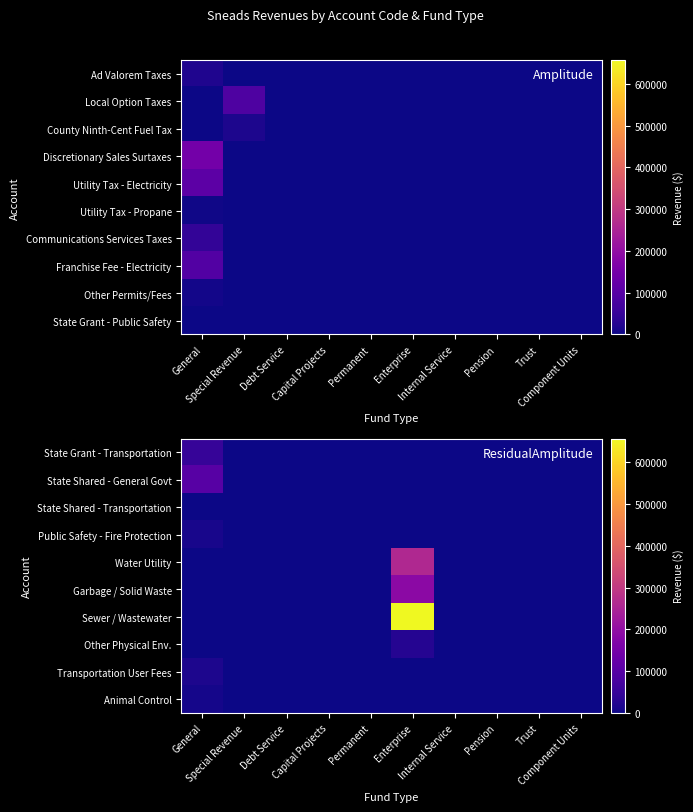

The value of Garbage / Solid Waste at Component Units is 114449. True or false?

False